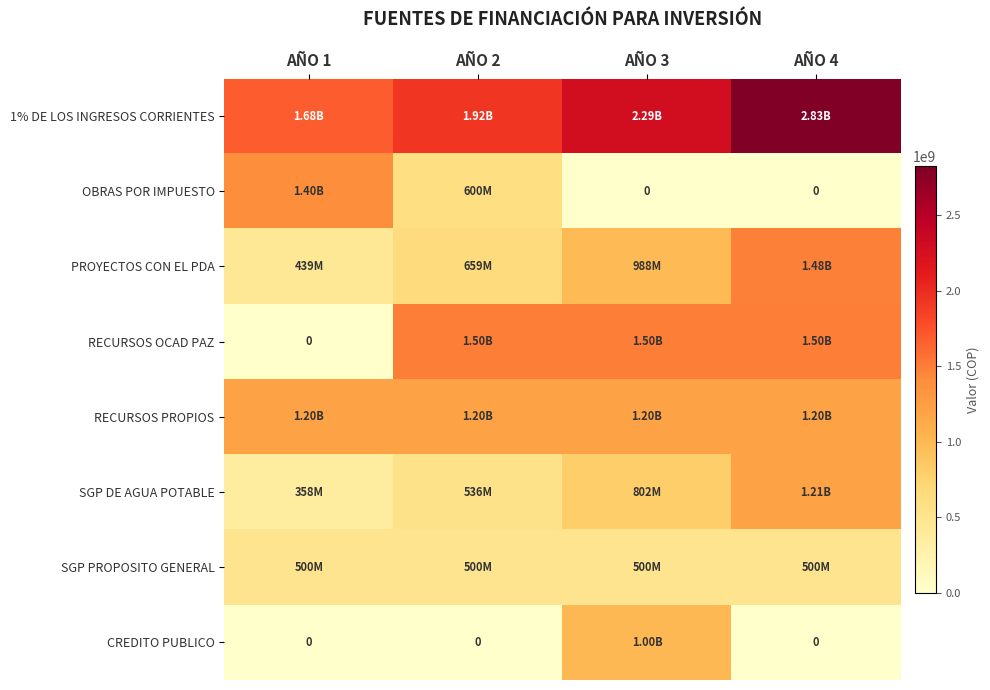

How many data points does each series have?

4